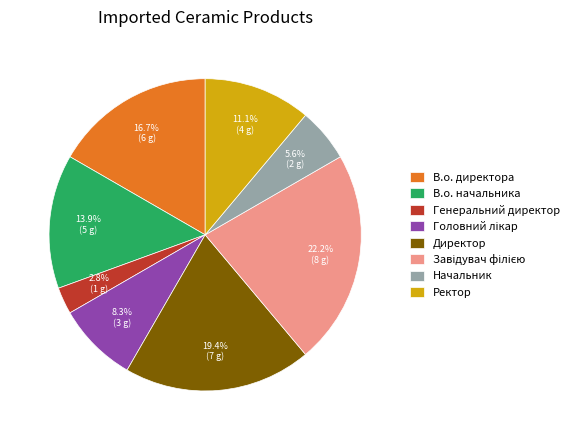

What is the total percentage of Директор and В.о. директора?

36.1%